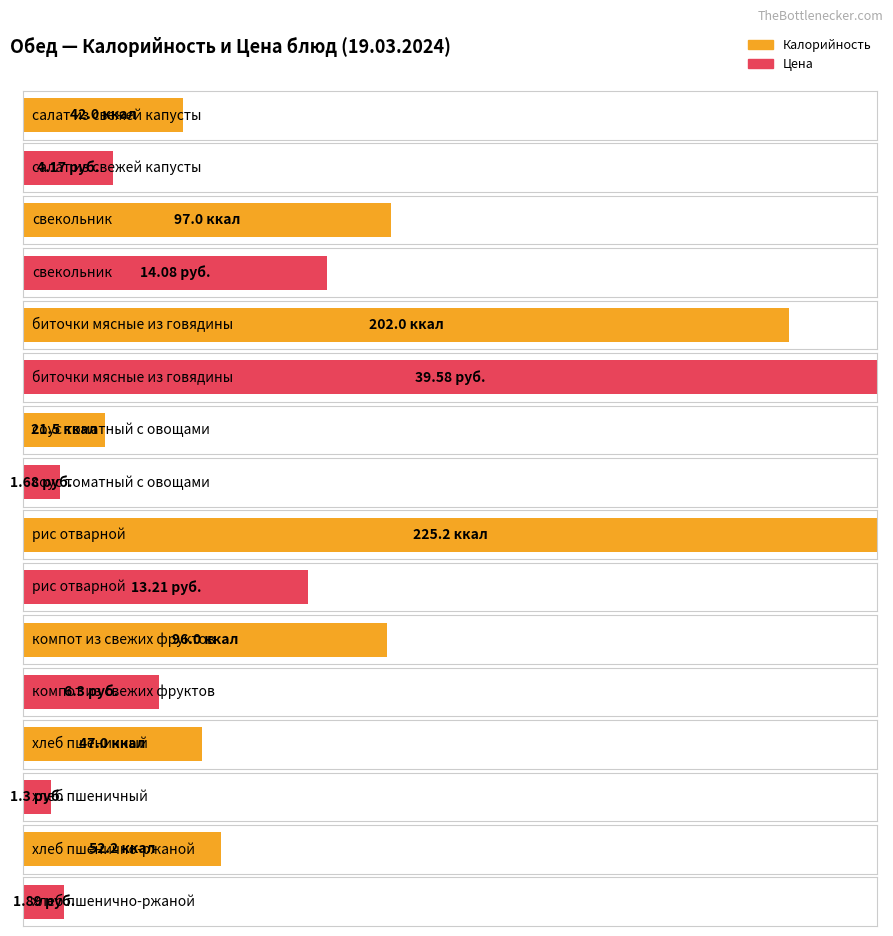

Does the chart contain any negative values?

No